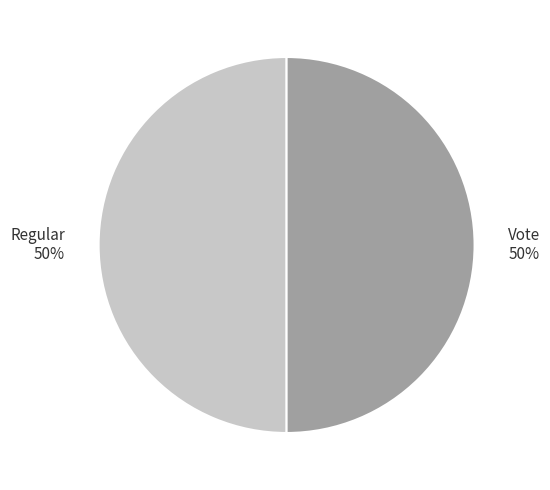

Approximately how many times larger is the value at Vote compared to Regular?

1.0